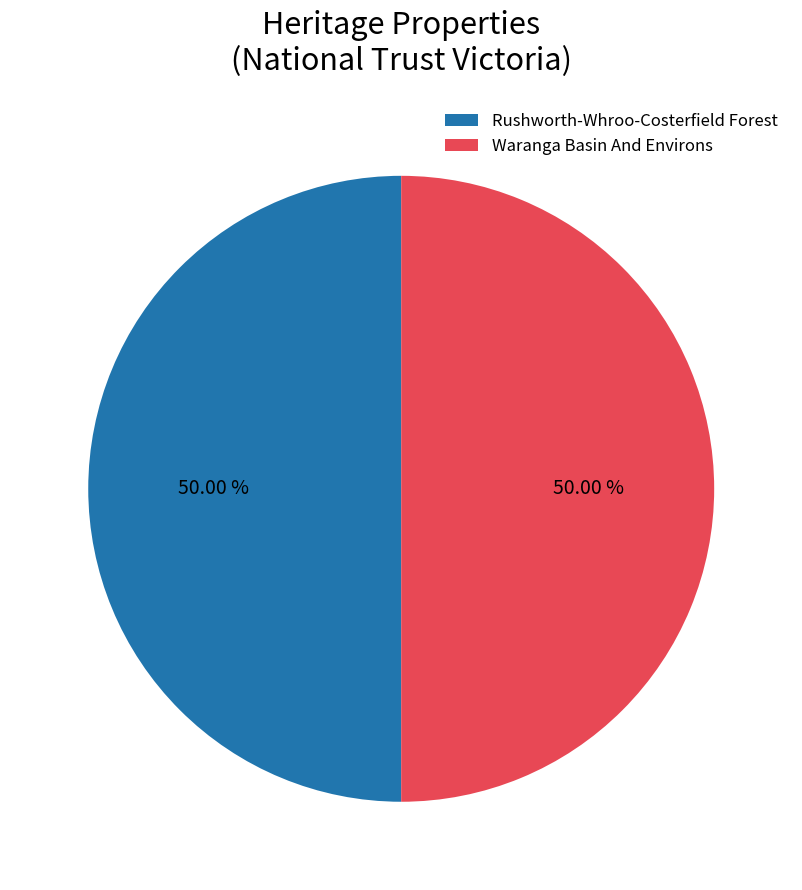

Combined, do Waranga Basin And Environs and Rushworth-Whroo-Costerfield Forest account for over 50%?

Yes